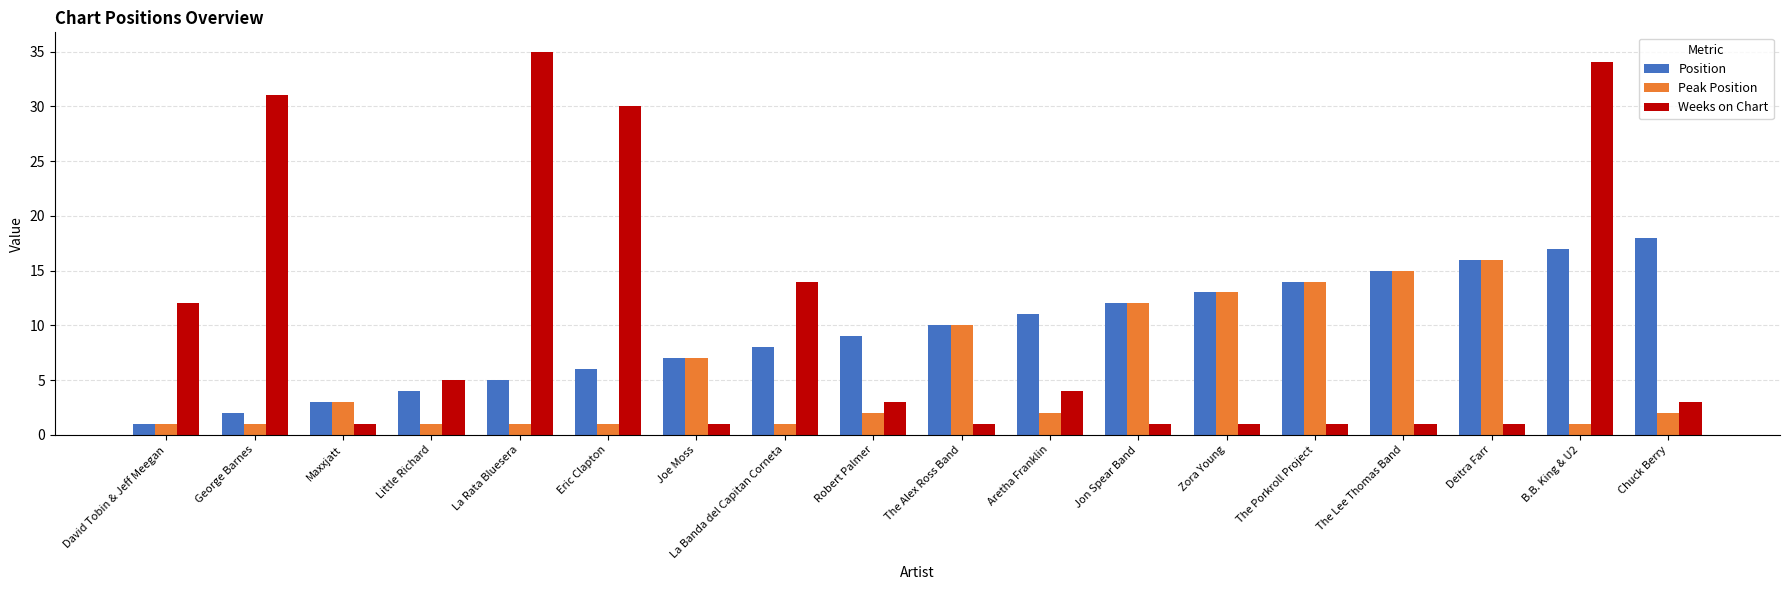

Which series has the largest total across all categories?

Weeks on Chart